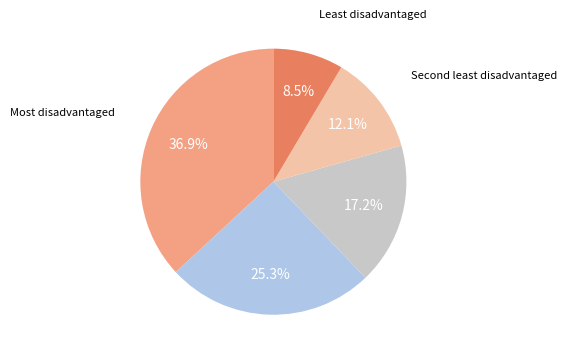

What is the smallest slice in the pie chart?

Least disadvantaged